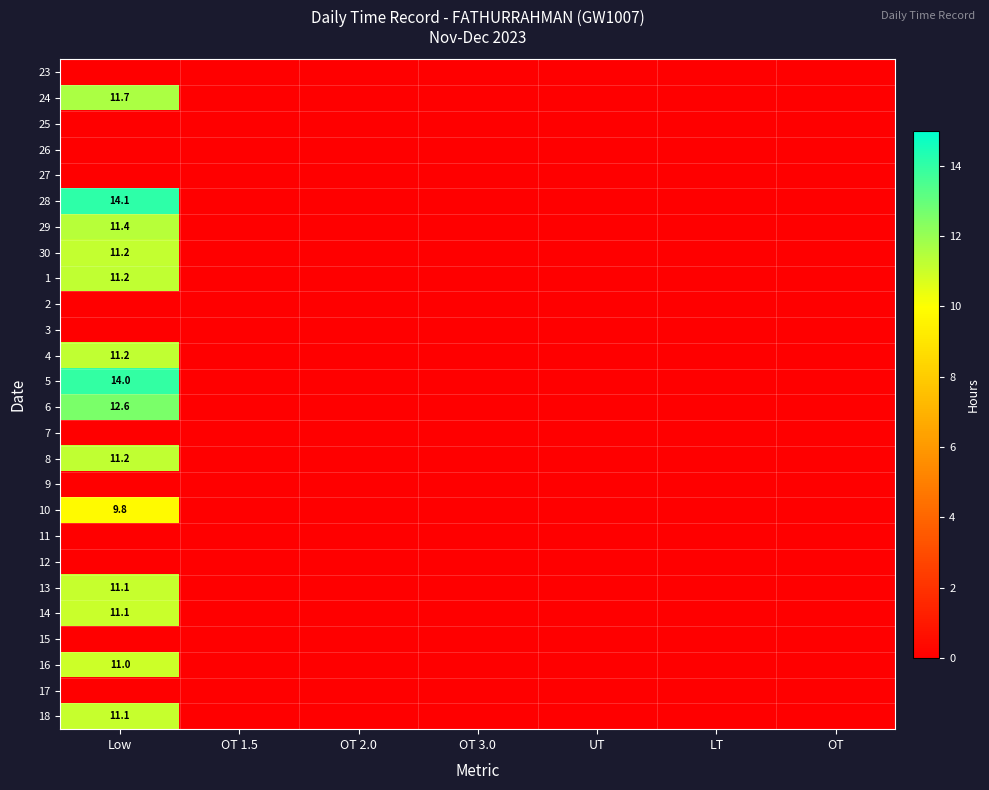

The value of 30 at Low is 4.5. True or false?

False